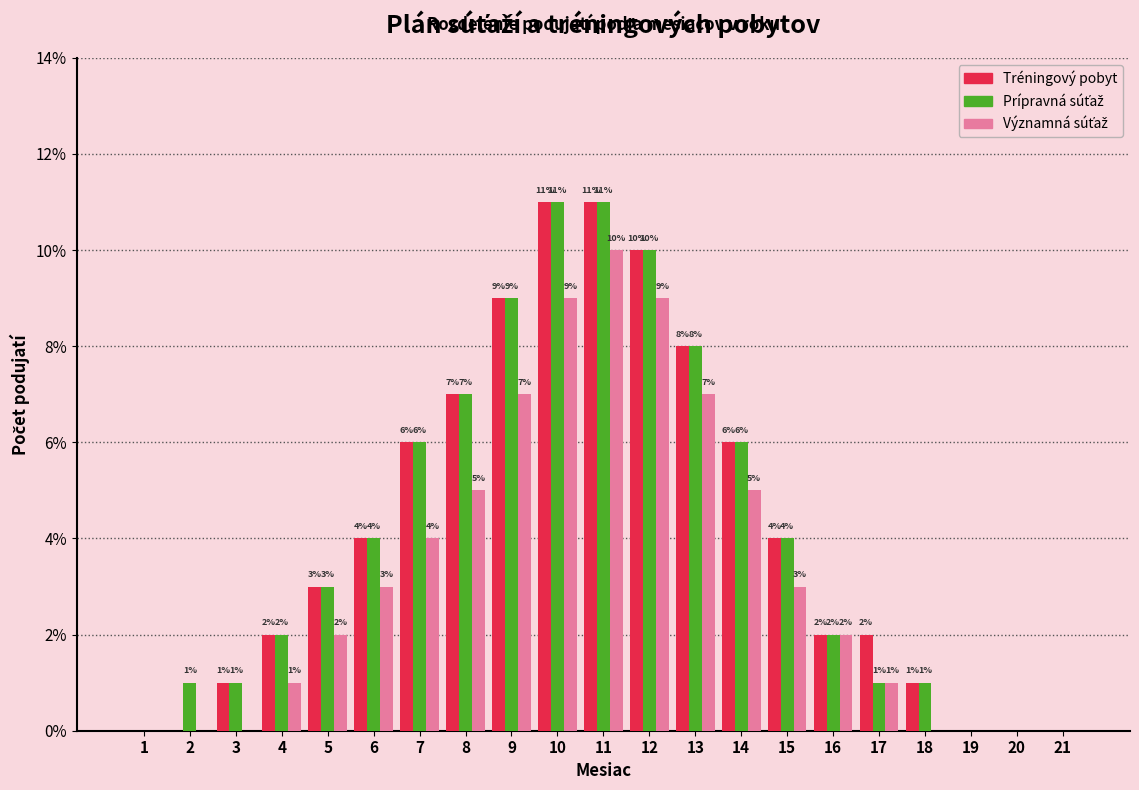

Read the Tréningový pobyt value at 9.

9